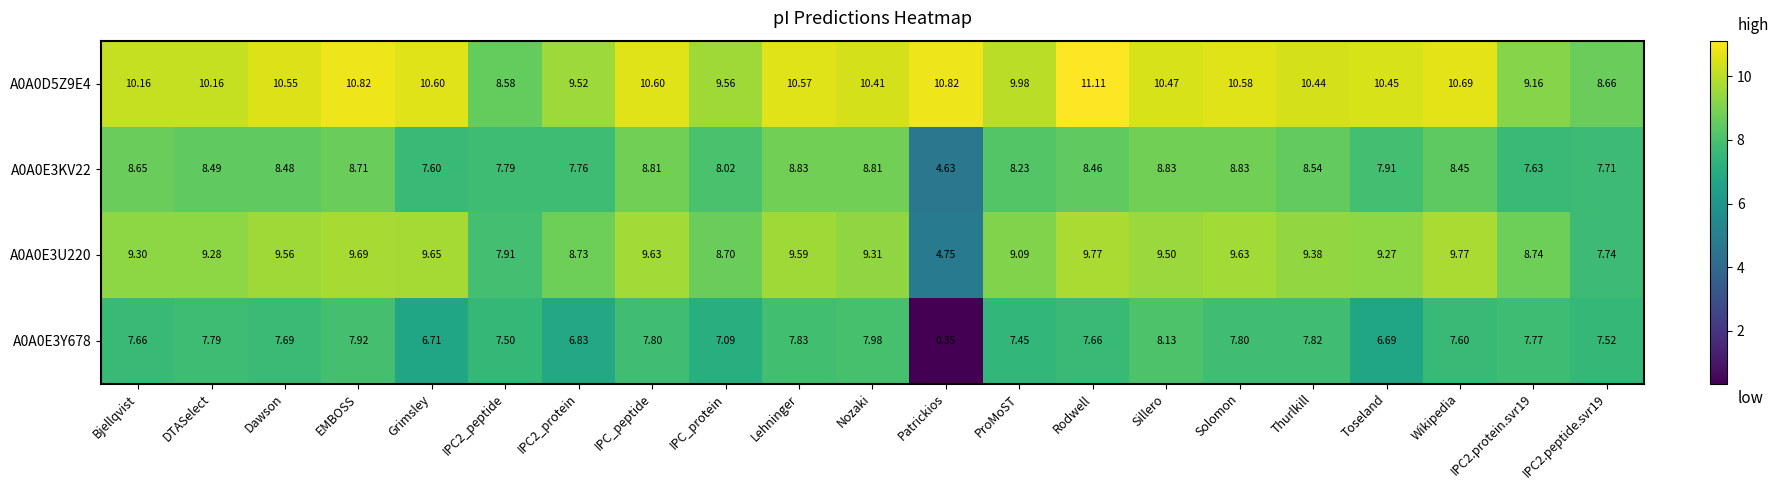

Is the value of A0A0E3Y678 at Dawson greater than the value of A0A0E3U220 at Dawson?

No